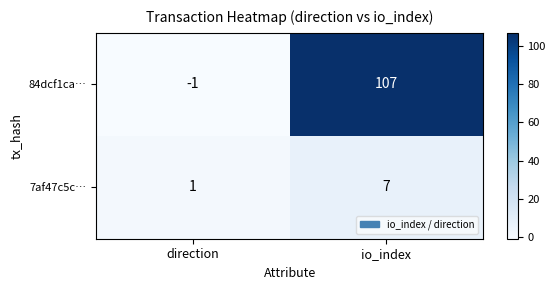

Where is 7af47c5c… nearest to the value 4?

direction